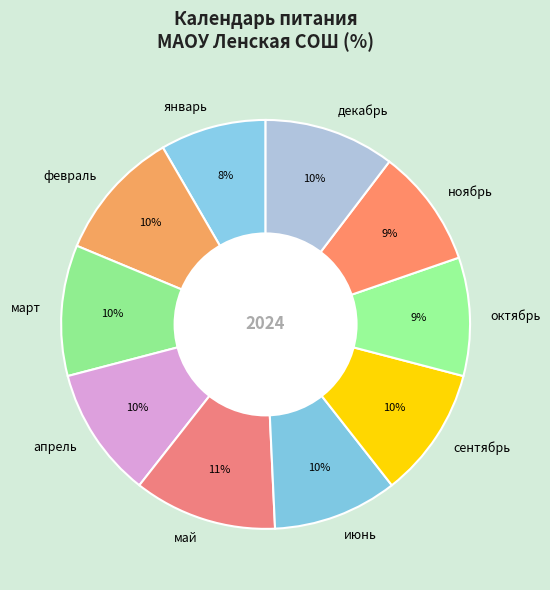

How many segments does this pie chart have?

10